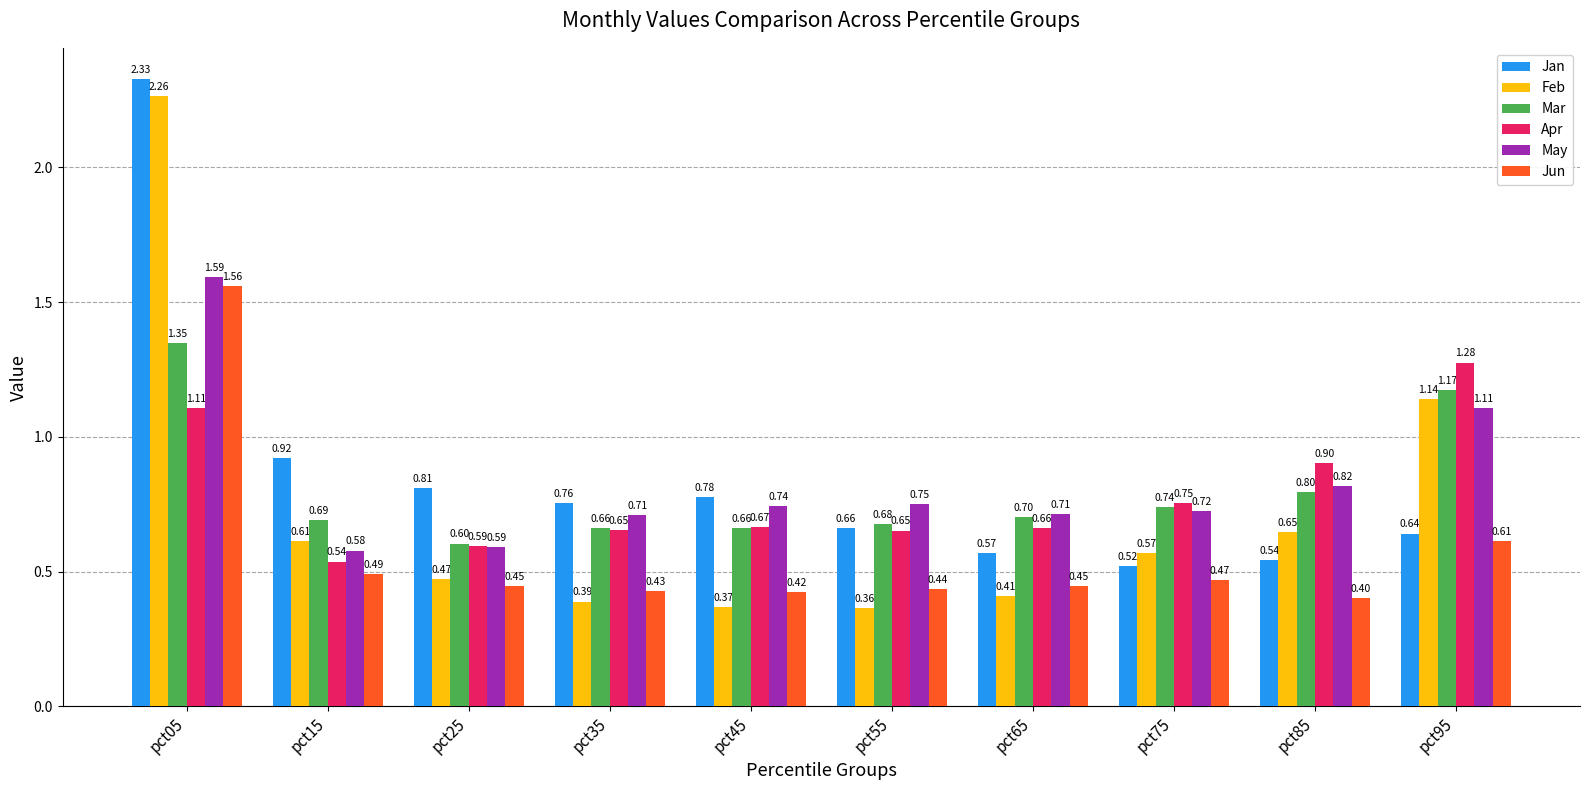

Are the bars horizontal?

No